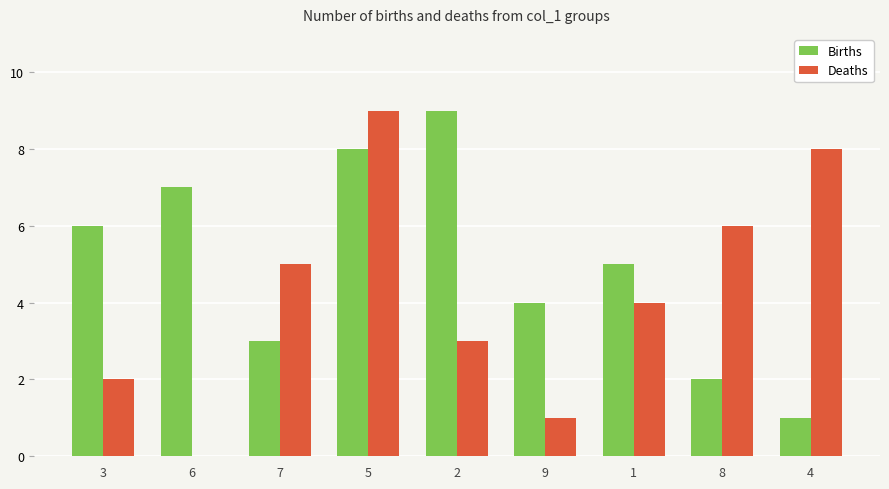

What are all the series names shown in the legend?

Births, Deaths